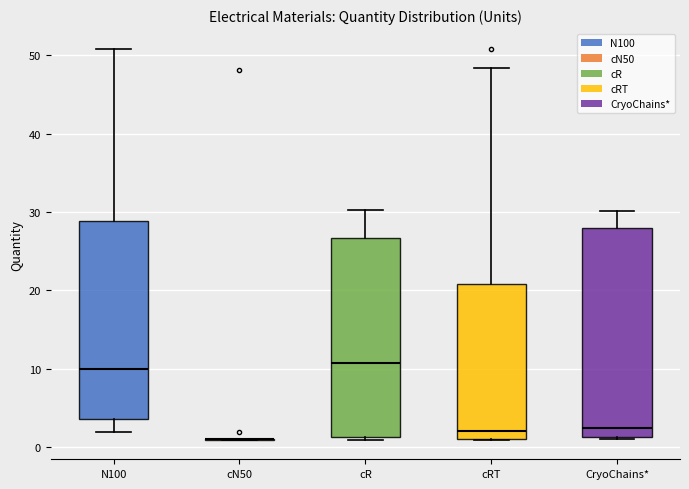

Which box is the tallest, from its lower edge to its upper edge?

CryoChains*